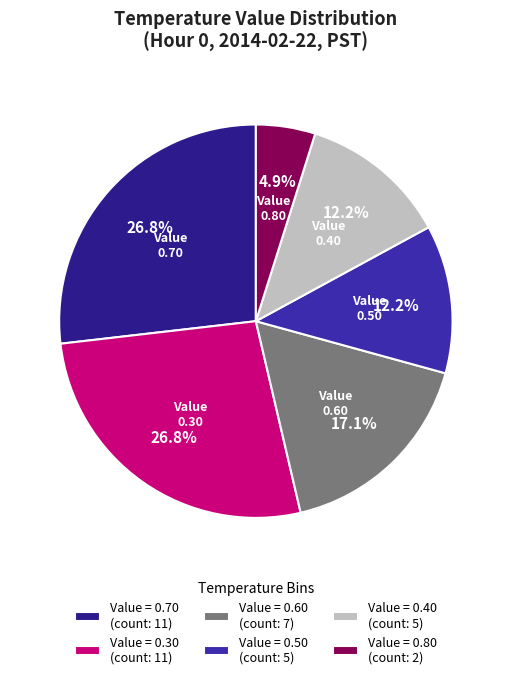

What is the smallest slice in the pie chart?

Value = 0.80 (count: 2)